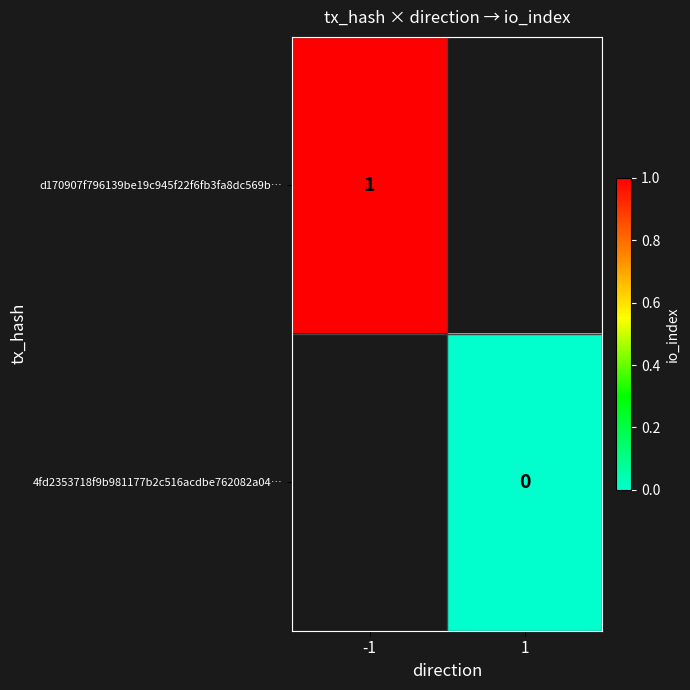

Which category has the lowest value across all series?

1